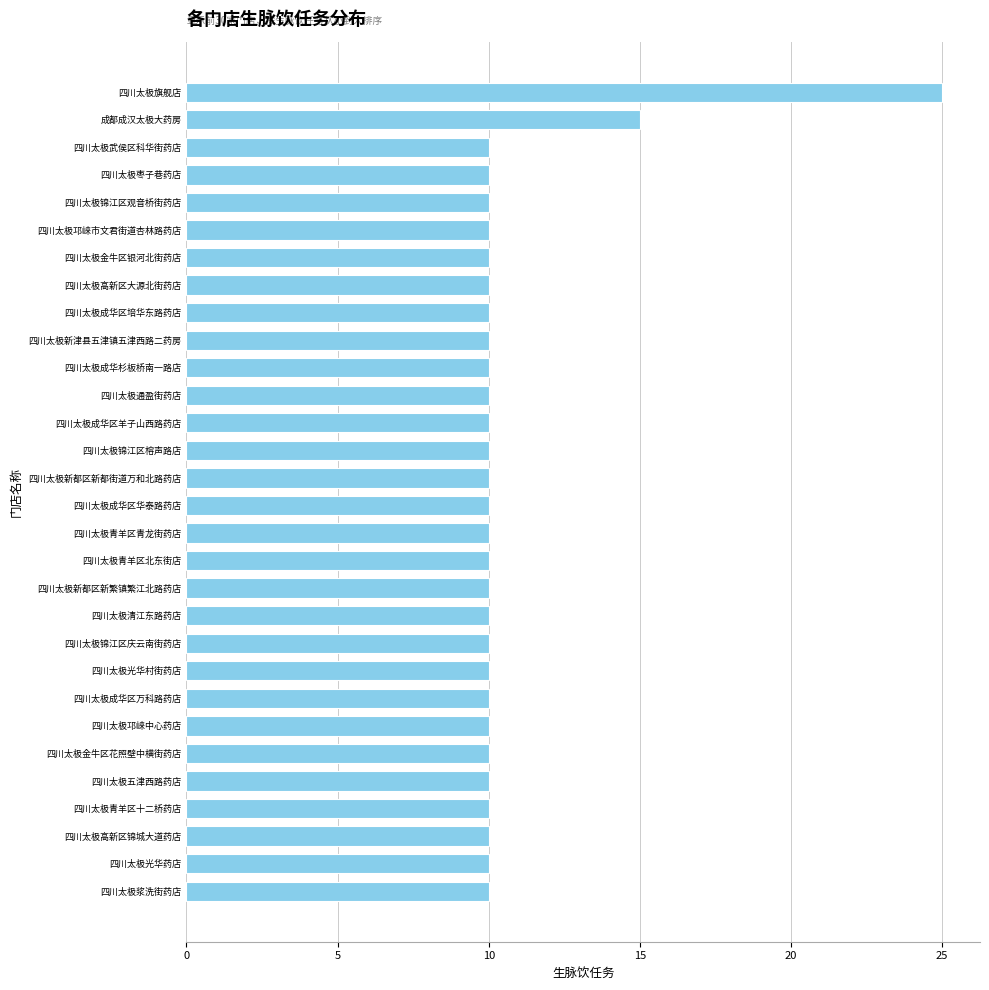

Are the bars horizontal?

Yes